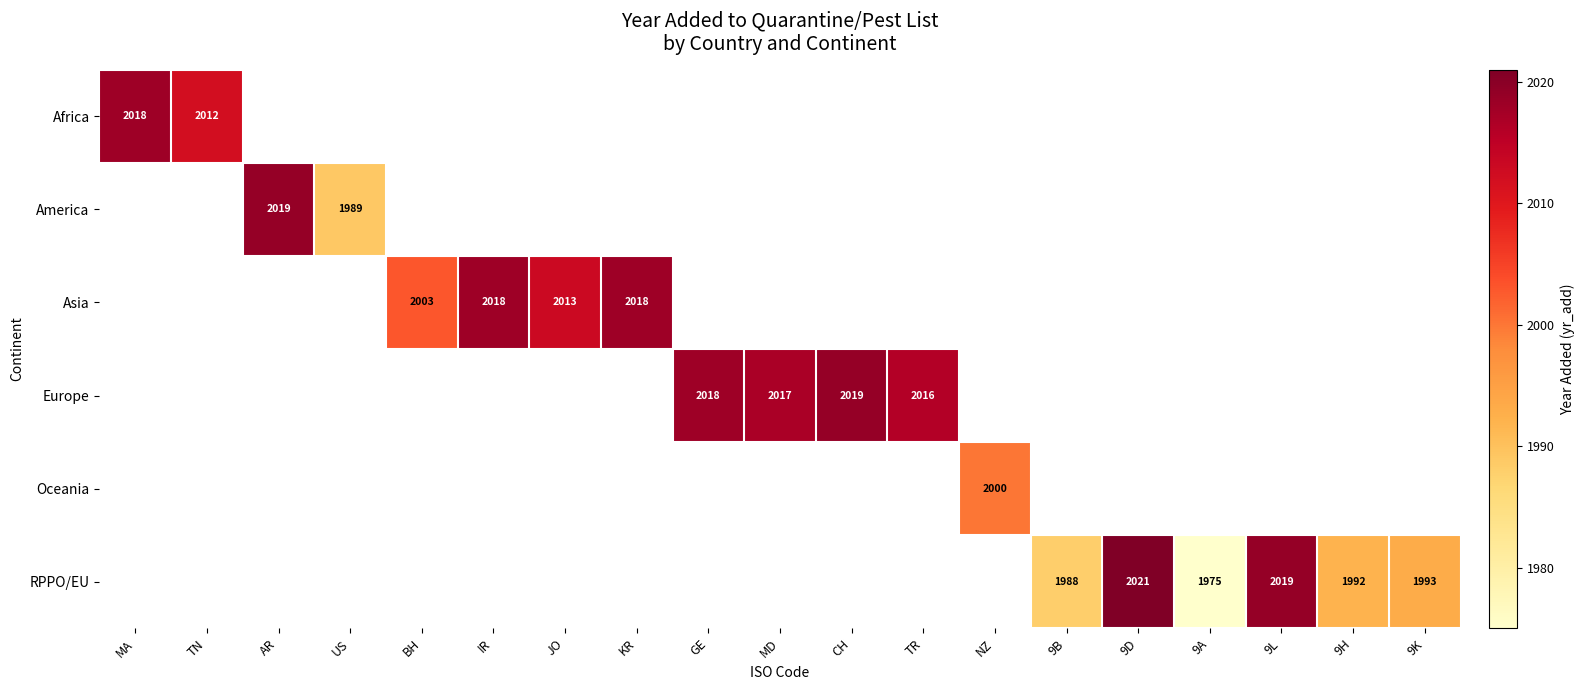

Is it true that RPPO/EU equals 2021 at 9D?

True